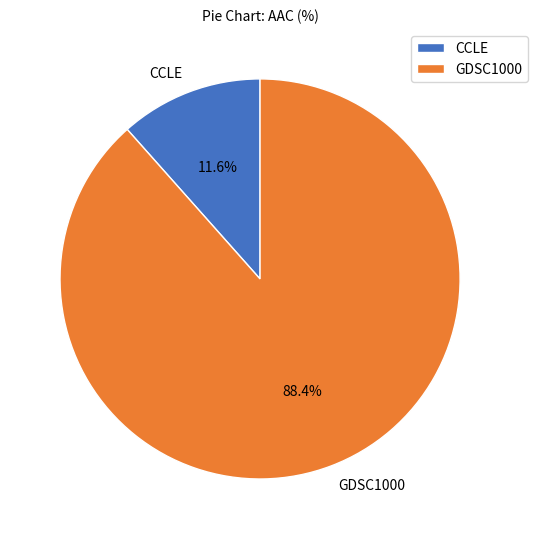

How many segments does this pie chart have?

2